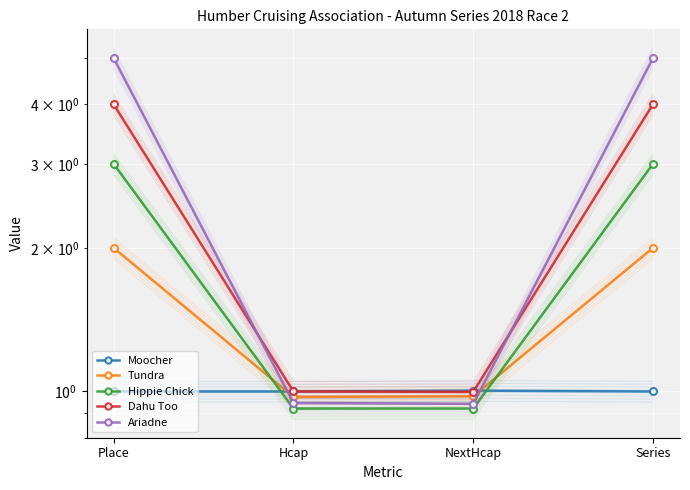

At which category is the sum across all series the highest?

Place